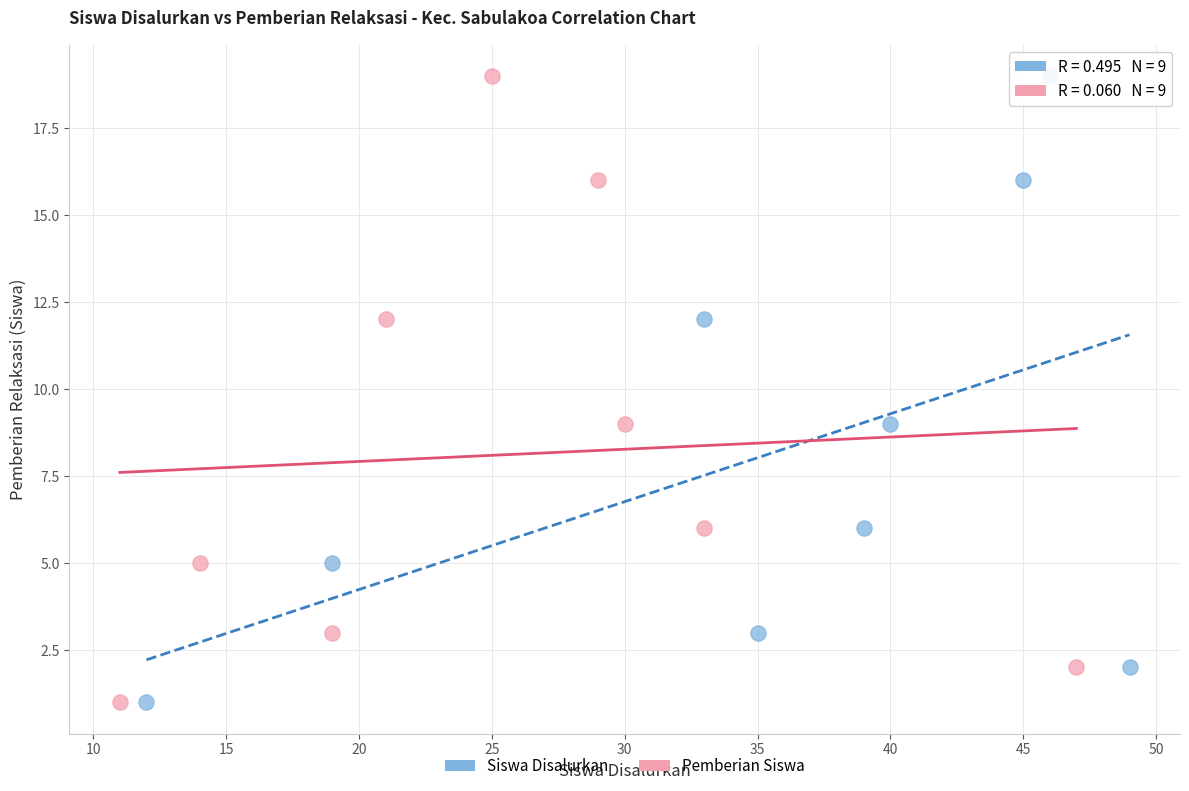

What are all the series names shown in the legend?

Siswa Disalurkan, Pemberian Siswa